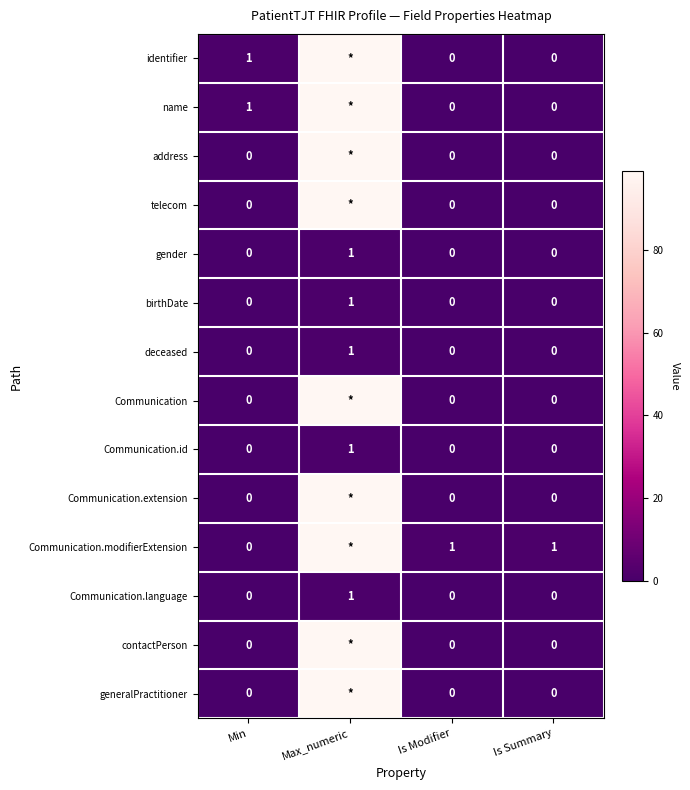

The value of birthDate at Min is 0. True or false?

True